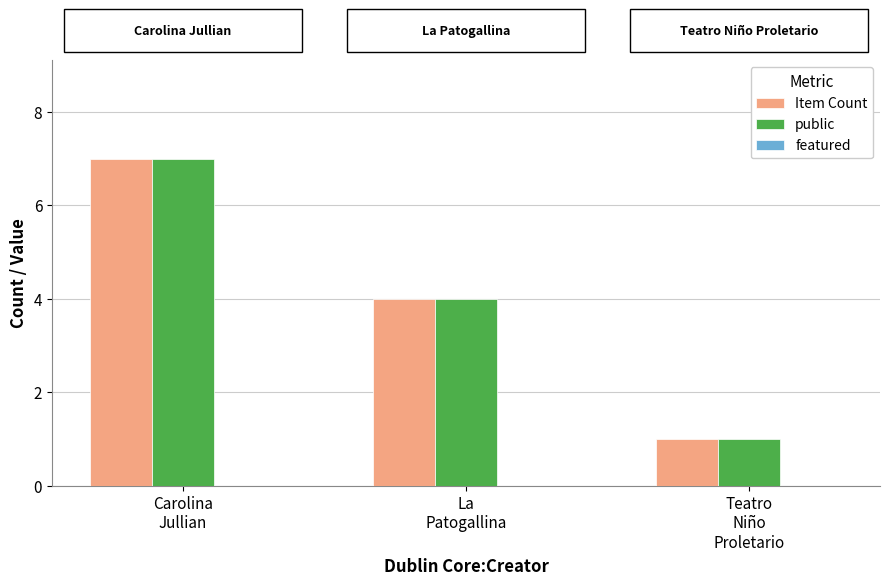

Is it true that Item Count equals 1 at La
Patogallina?

False